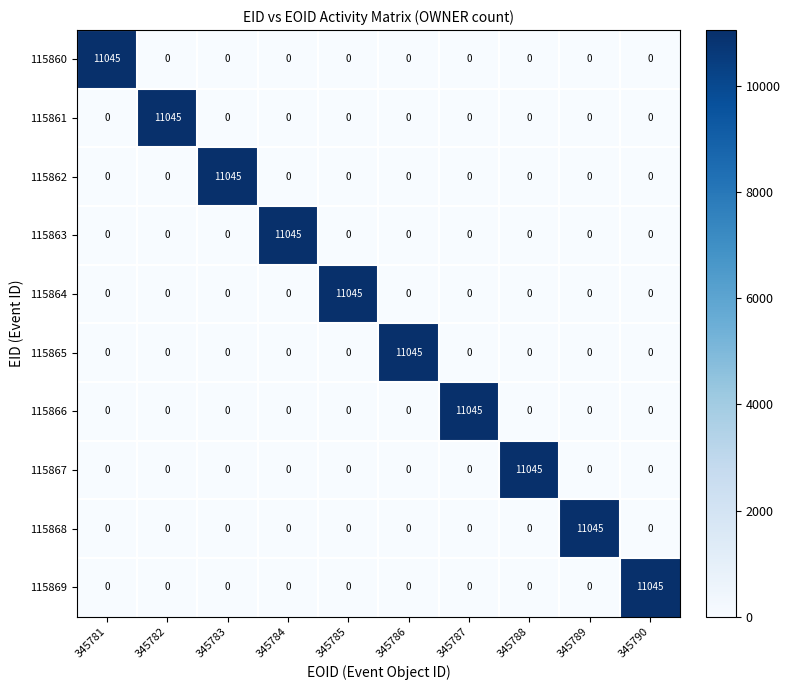

The 115861 series shows 0 at 345781. True or false?

True